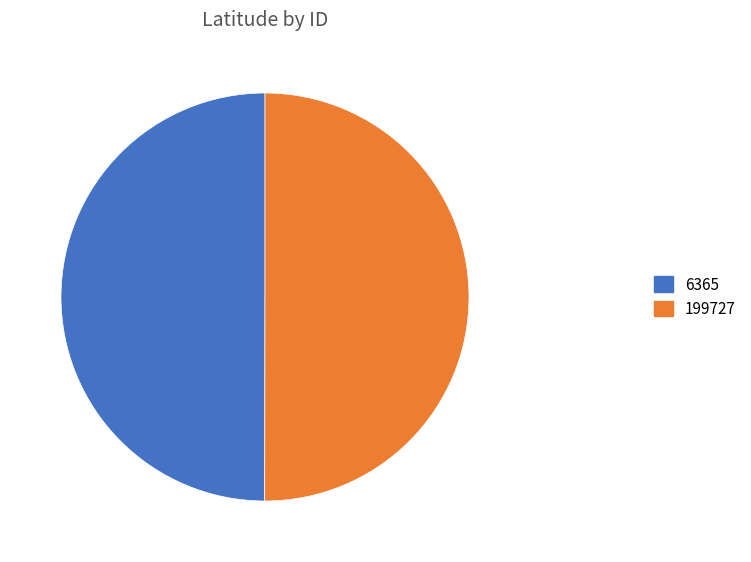

The 6365 slice represents 50% of the pie. True or false?

True